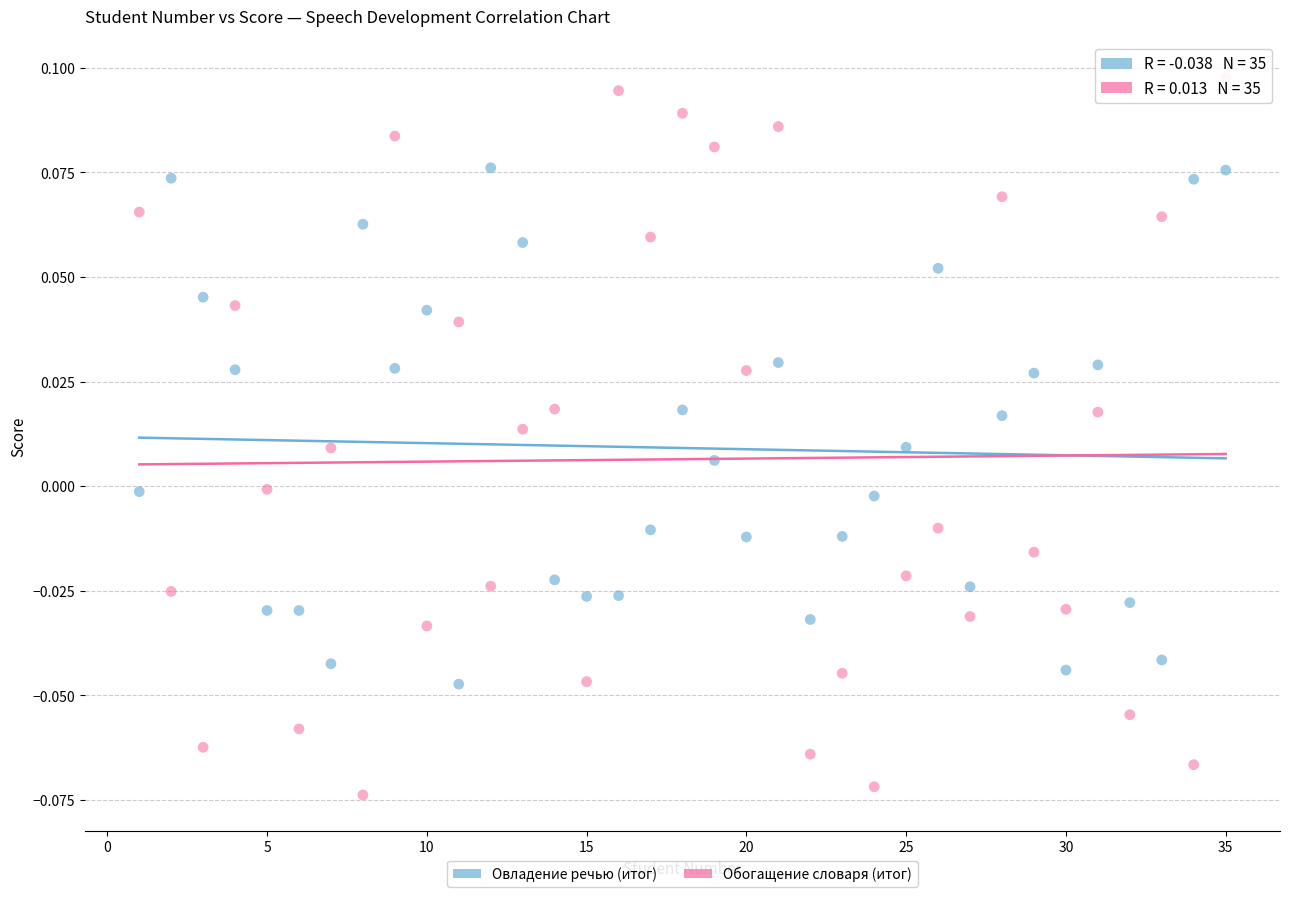

Across all data points, what is the range of X values (max minus min)?

34.0